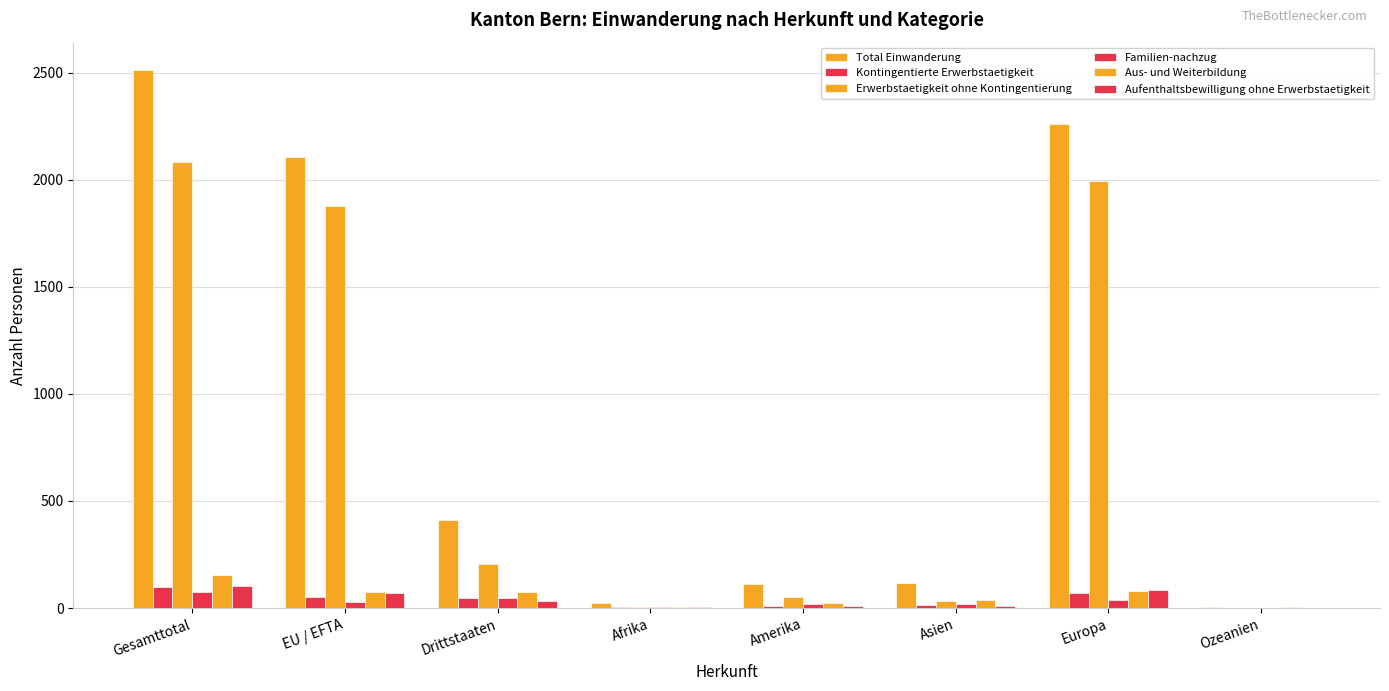

Count the number of categories in the chart.

8